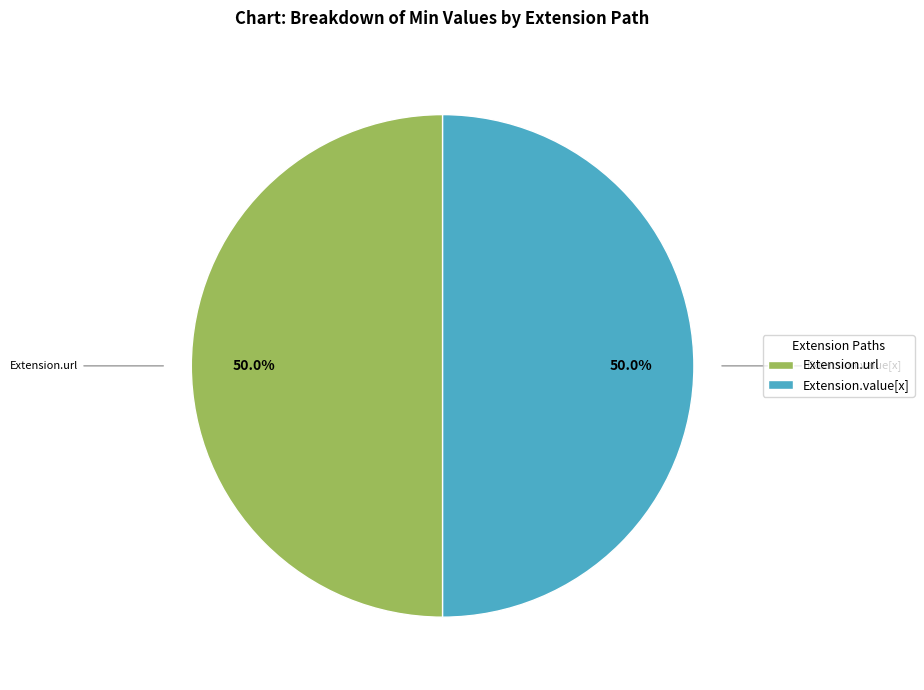

Approximately how many times larger is the value at Extension.url compared to Extension.value[x]?

1.0